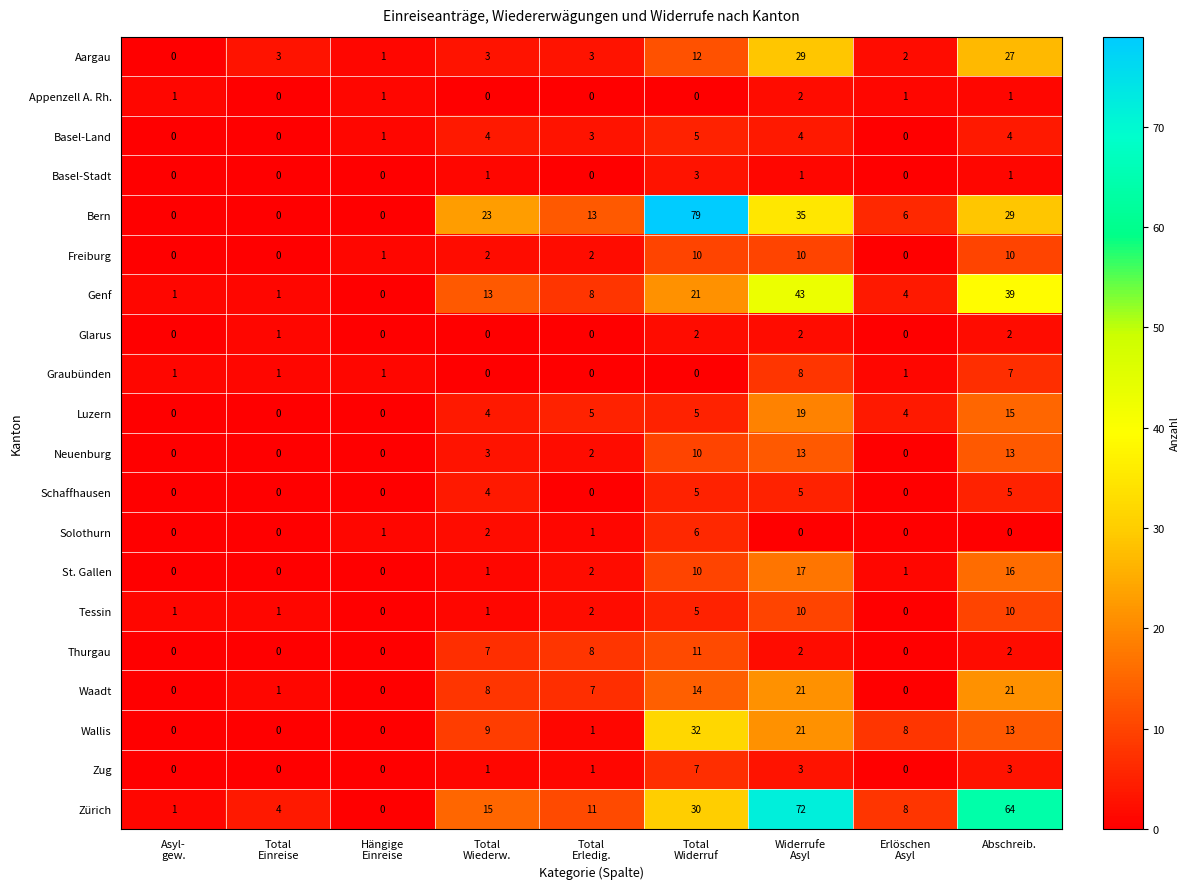

Which series has the largest total across all categories?

Zürich